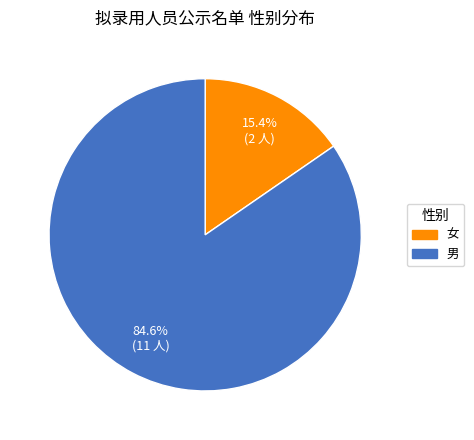

Which has a higher value, 男 or 女?

男